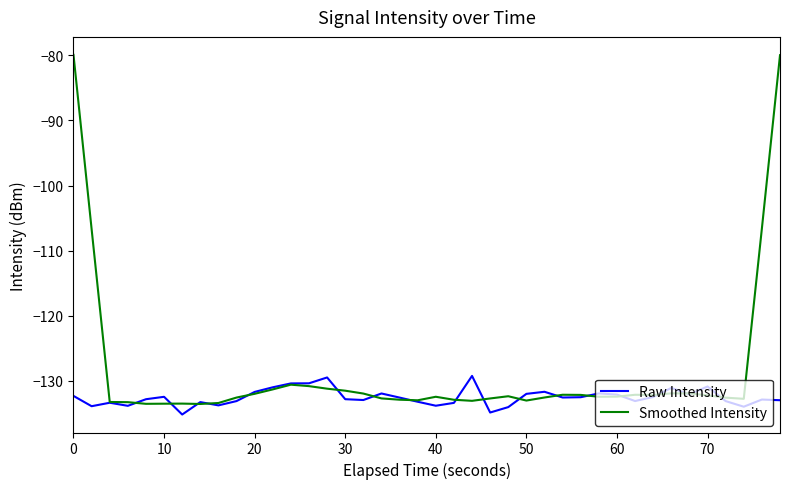

Count the number of data series in this chart.

2